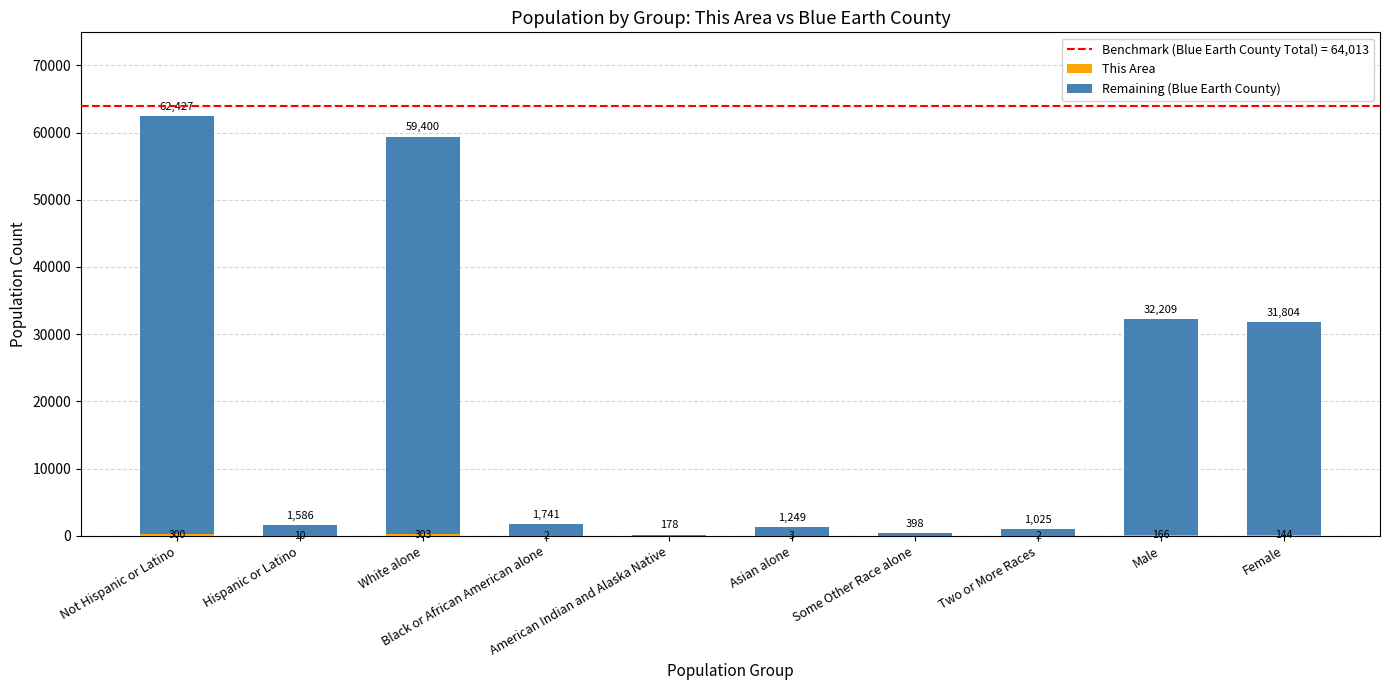

How many distinct data groups are displayed?

2